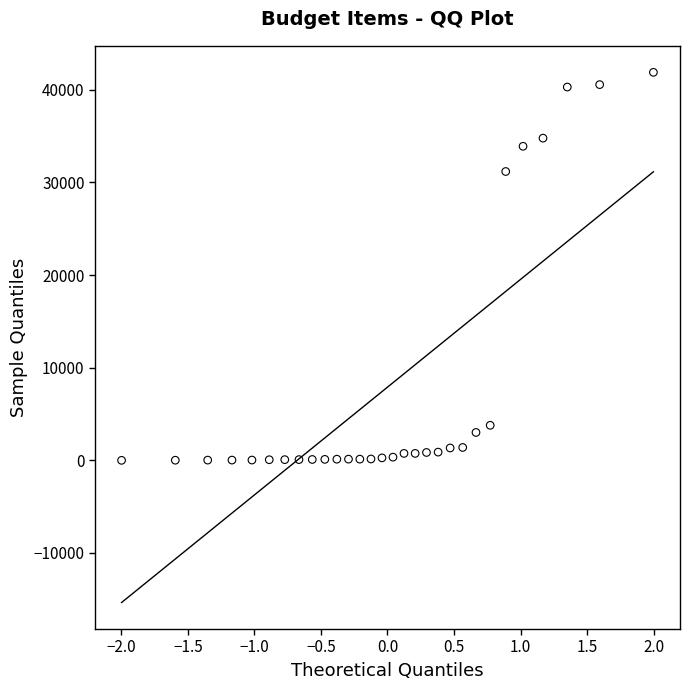

What Y value in the scatter plot is closest to 20942?

31178.6